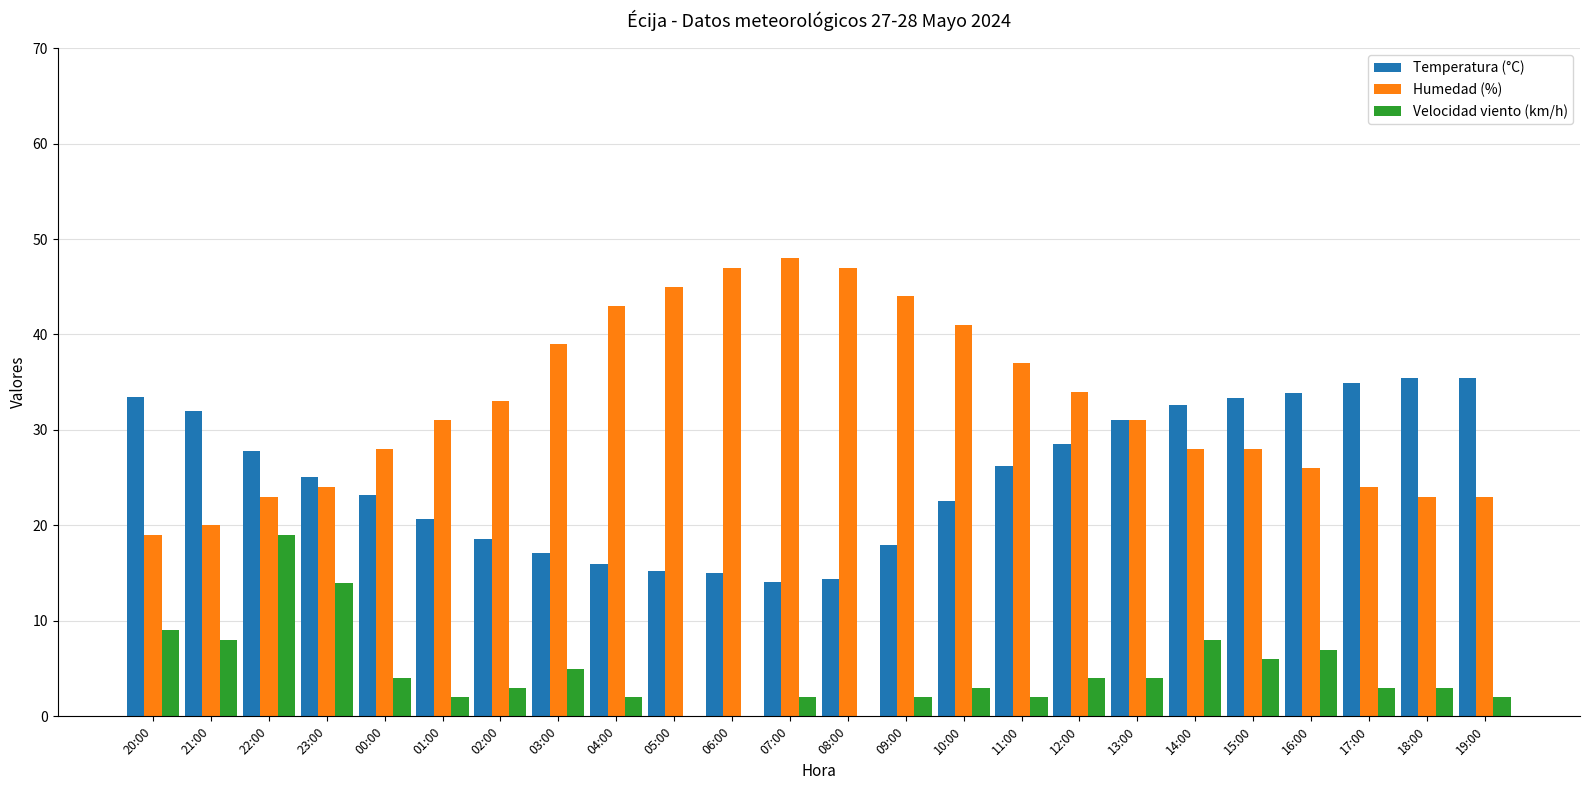

Which series has the largest total across all categories?

Humedad (%)